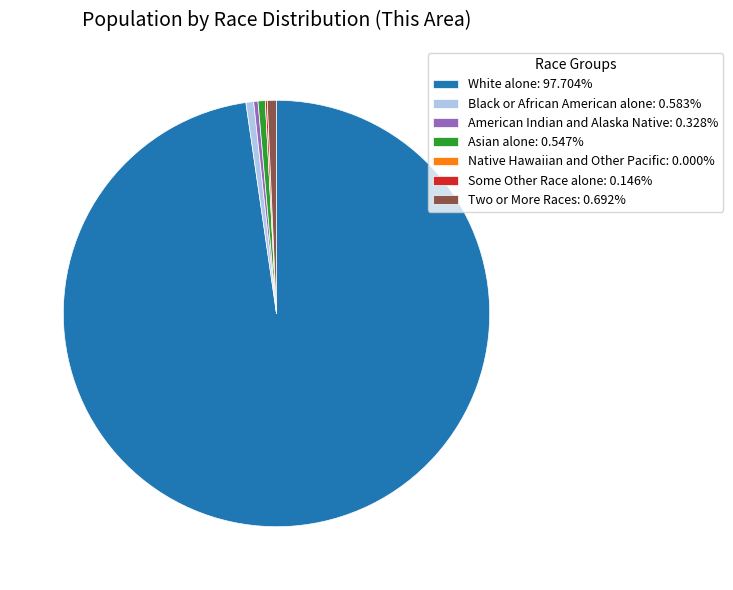

Is Asian alone the majority of the pie?

No